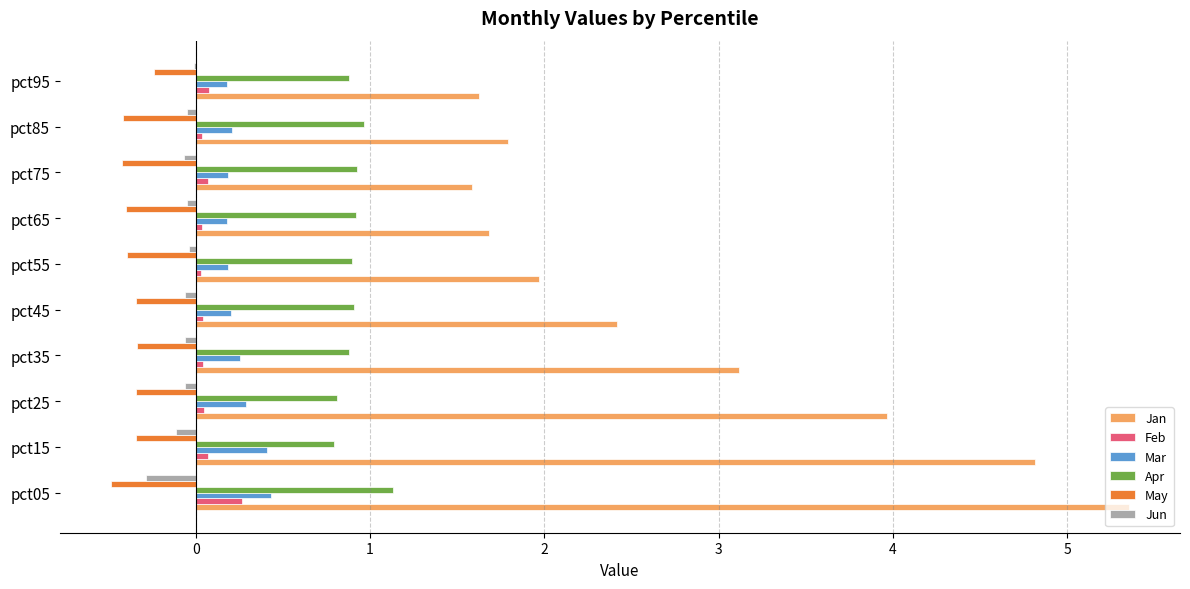

Which series changed the most between pct45 and pct95?

Jan